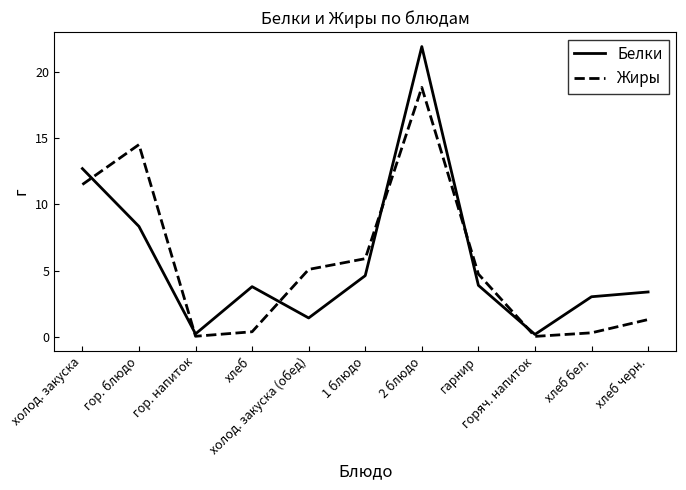

Is it true that Жиры equals 28.0 at 2 блюдо?

False